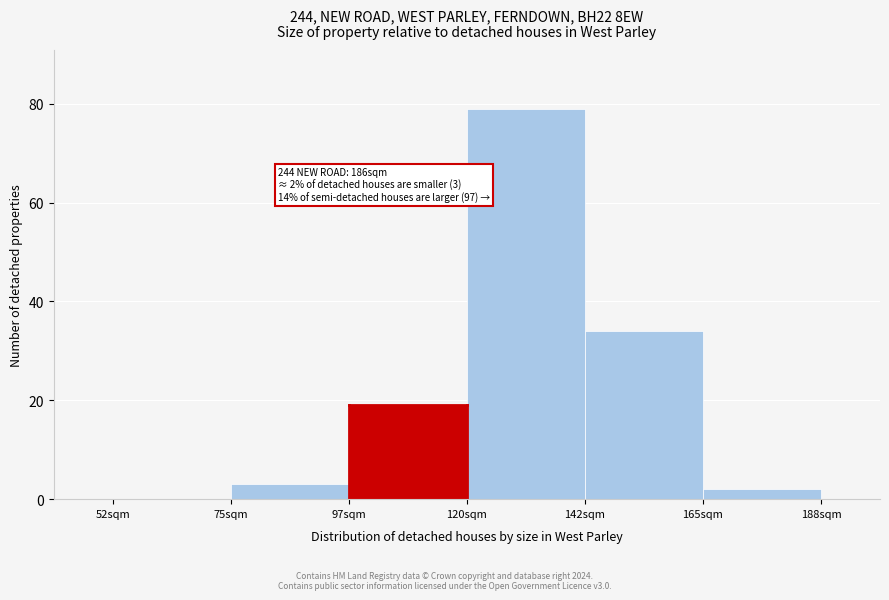

Reading left to right, what are all the values shown in this chart?

52sqm=0	75sqm=3	97sqm=19	120sqm=79	142sqm=34	165sqm=2